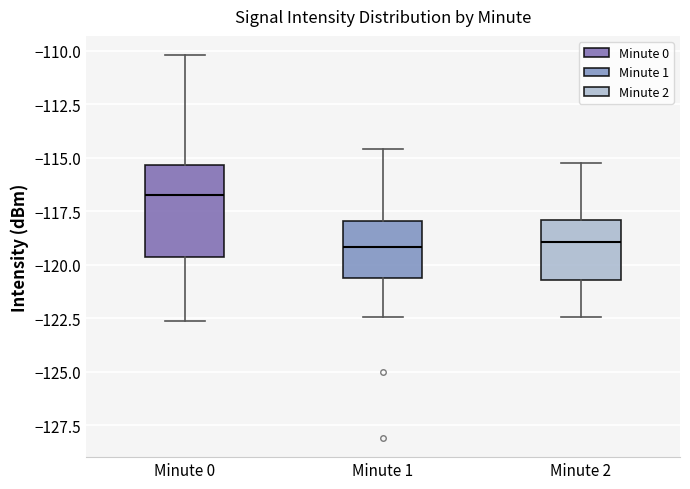

Which box has the highest median line?

Minute 0